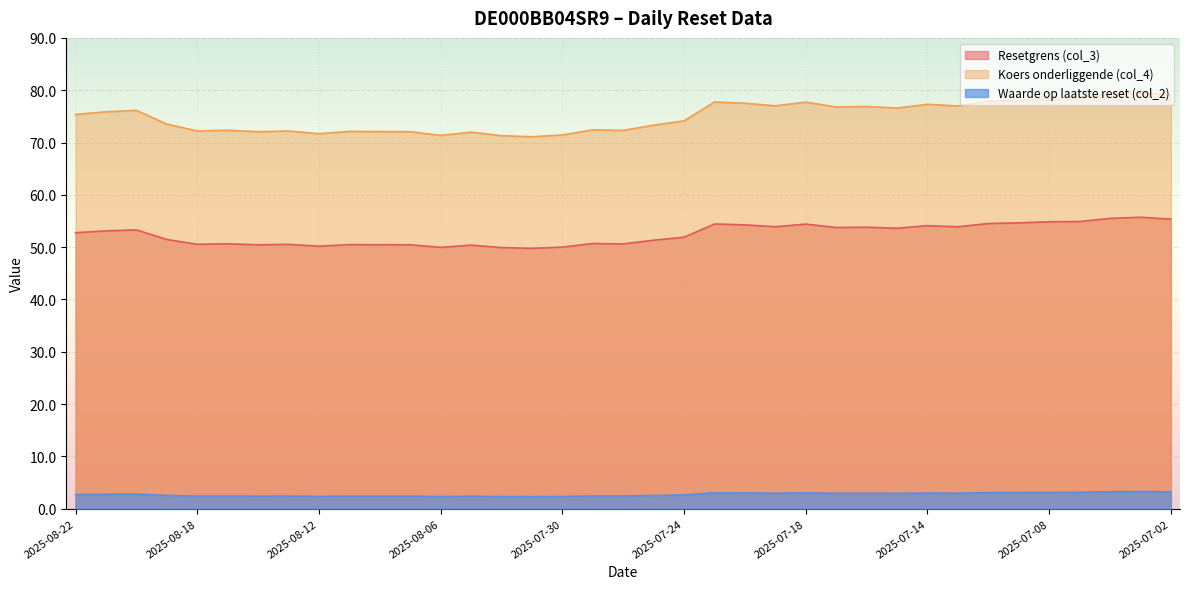

How many interior local peaks does the Koers onderliggende (col_4) series have?

11